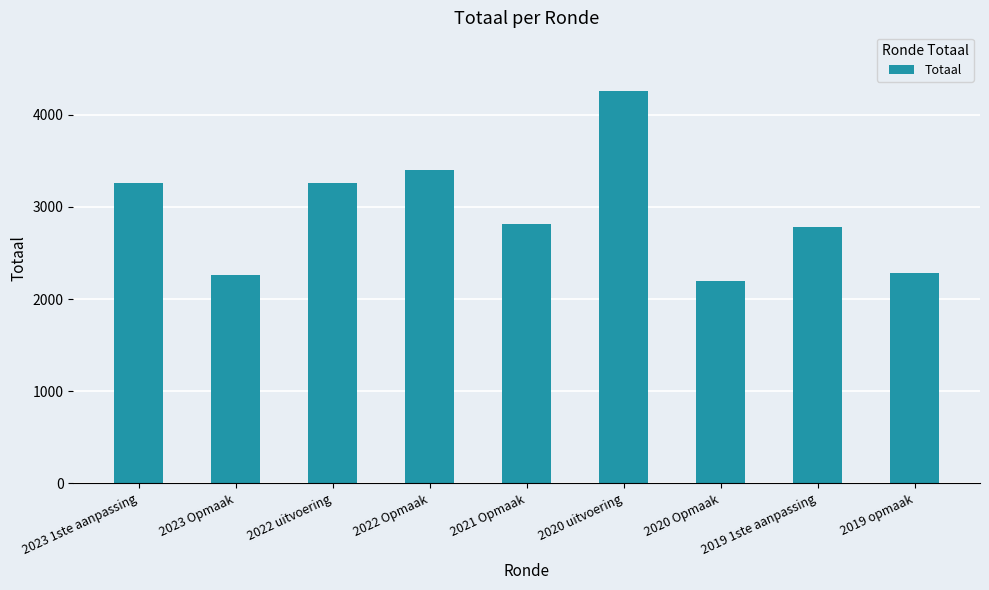

Between 2020 uitvoering and 2022 uitvoering, which is larger?

2020 uitvoering